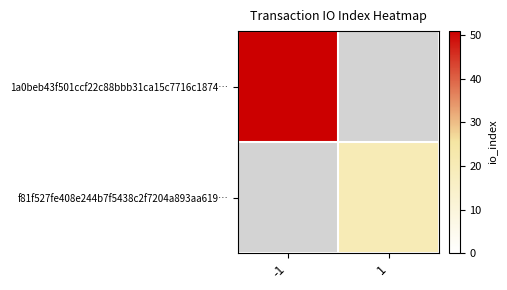

Which has a higher value, -1 or 1?

-1